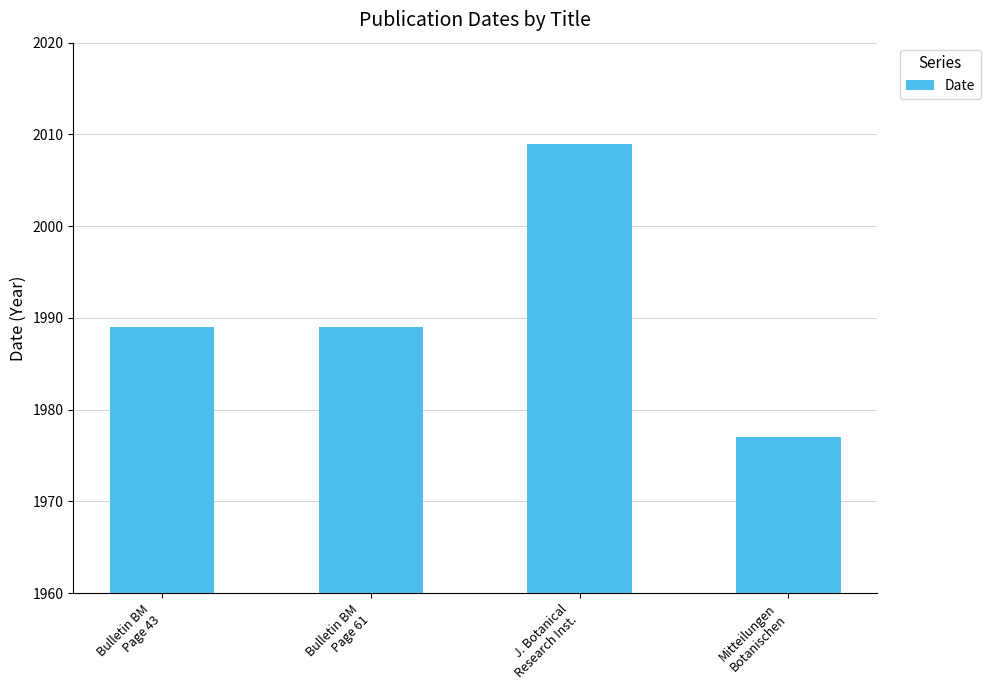

How many bars are there in total?

4